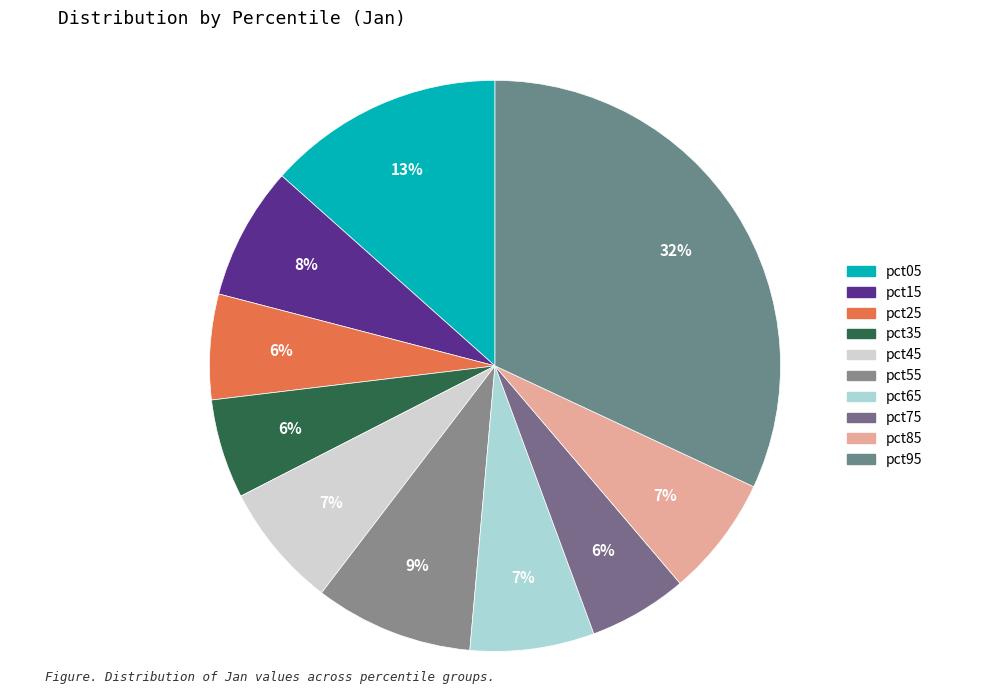

Is it true that pct25 is 6% of the pie?

True